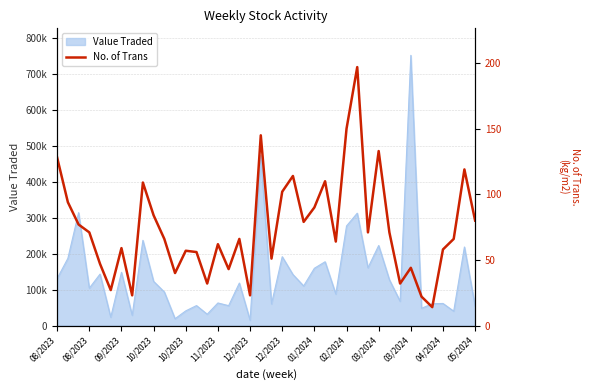

What is the value of the 14th point from the left?

56